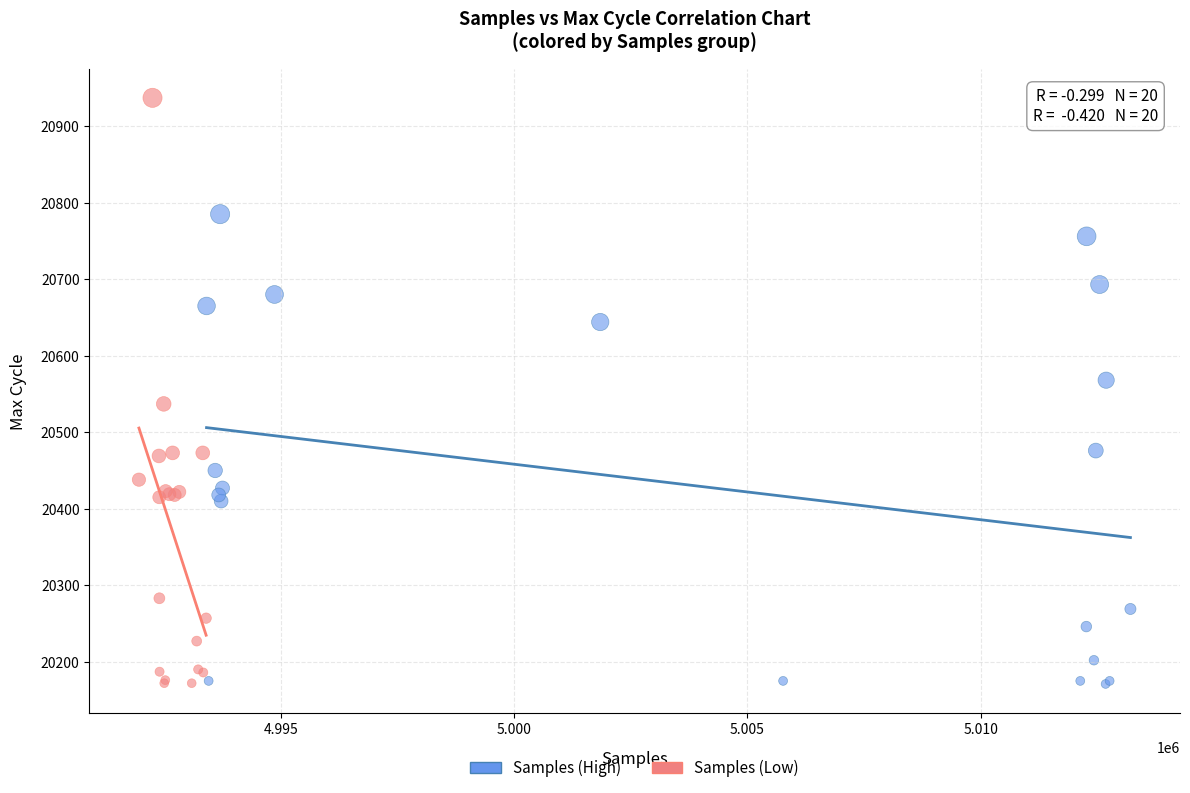

Which series contains the highest Y value?

Samples (Low)